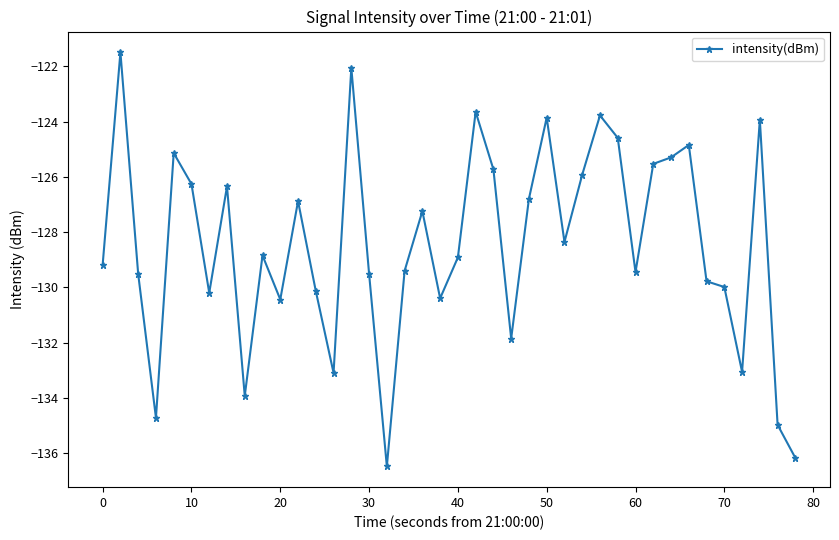

What is the difference between the second highest and second lowest values?

14.1